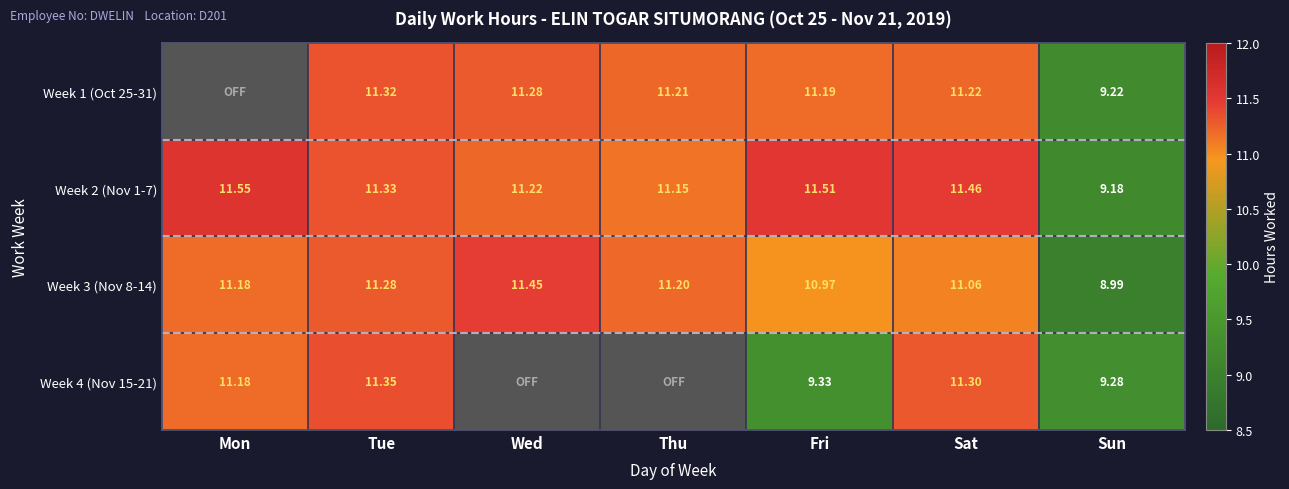

List the labels in order of Week 3 (Nov 8-14) value, largest first.

Wed, Tue, Thu, Mon, Sat, Fri, Sun